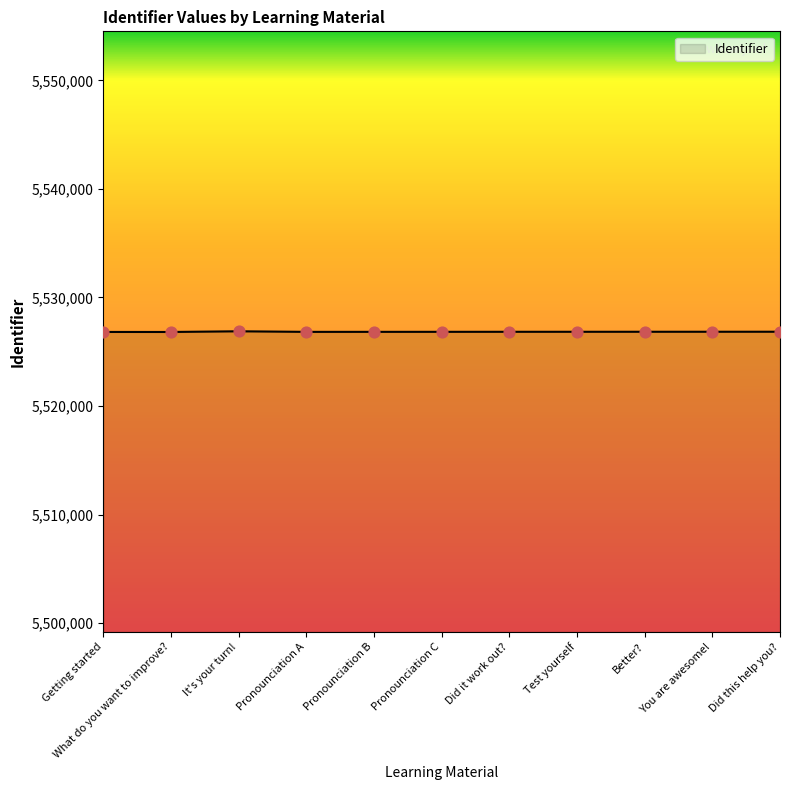

What is the change in value from What do you want to improve? to You are awesome!?

+21